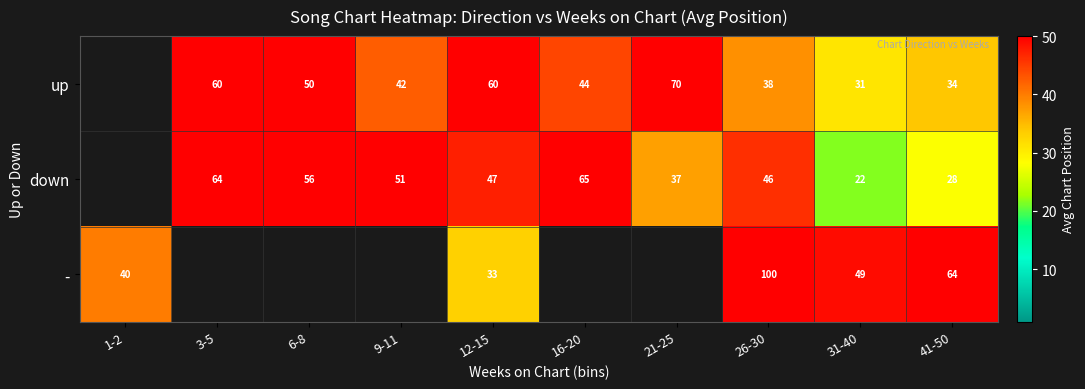

The value of up at 3-5 is 60. True or false?

True